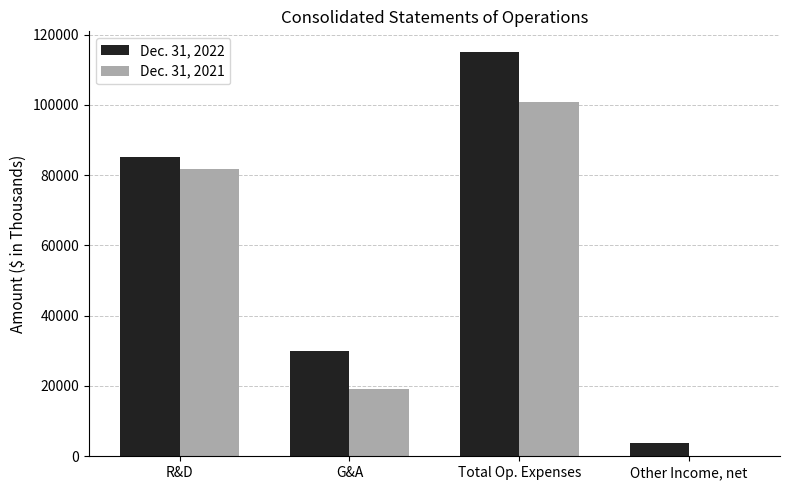

Which series has the largest total across all categories?

Dec. 31, 2022